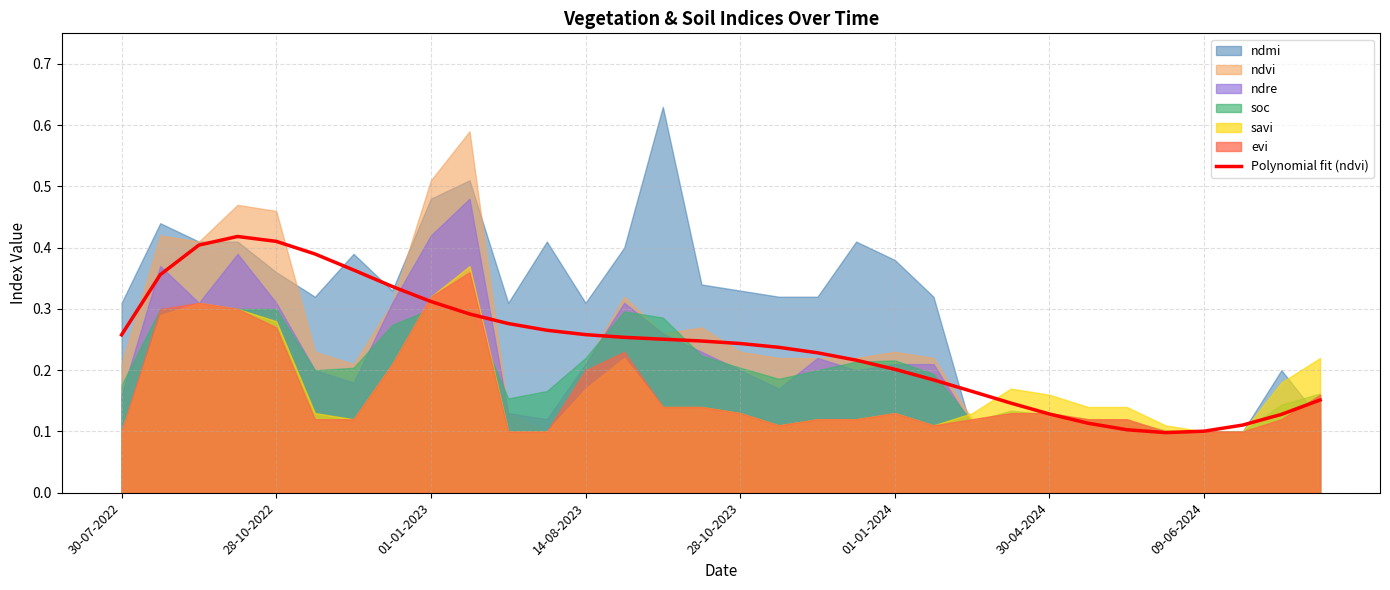

Is it true that Polynomial fit (ndvi) equals 0.2 at 01-01-2024?

True